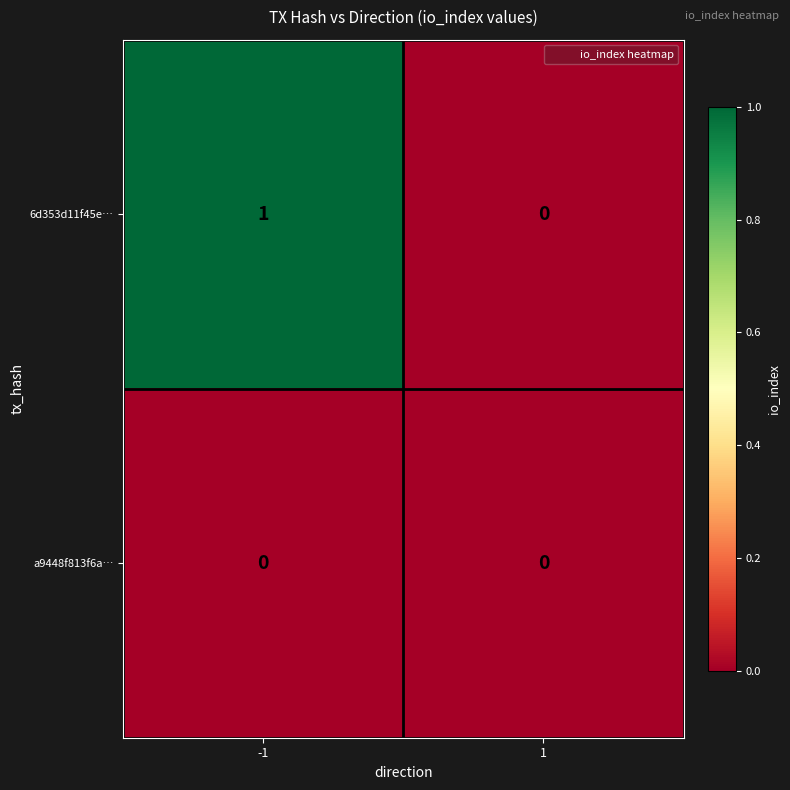

Reading right to left, list all the values displayed in this chart.

6d353d11f45e…: 1=0	-1=1
a9448f813f6a…: 1=0	-1=0